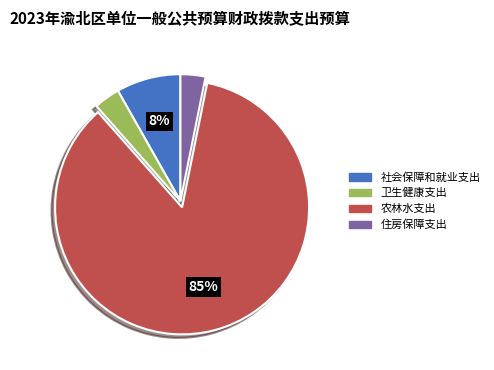

Which has a higher value, 社会保障和就业支出 or 卫生健康支出?

社会保障和就业支出